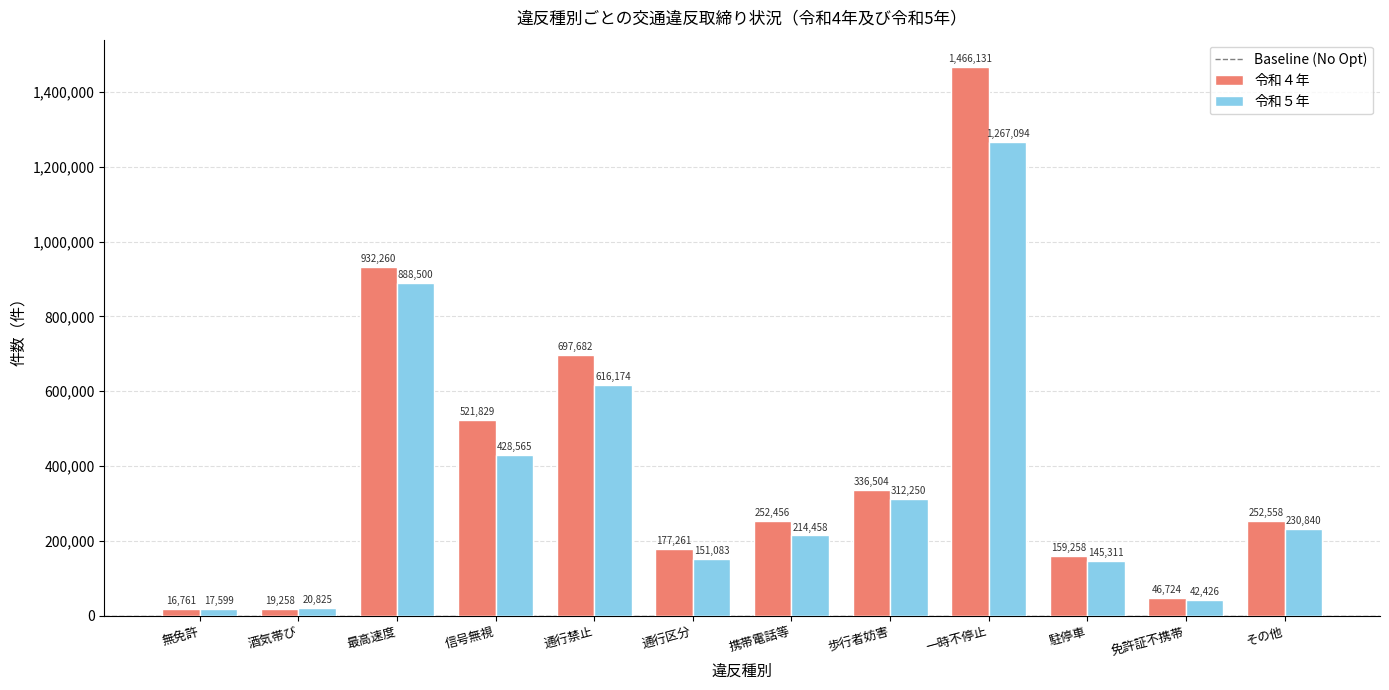

Reading left to right, extract all data points from this chart.

令和４年: 16761	19258	932260	521829	697682	177261	252456	336504	1466131	159258	46724	252558
令和５年: 17599	20825	888500	428565	616174	151083	214458	312250	1267094	145311	42426	230840